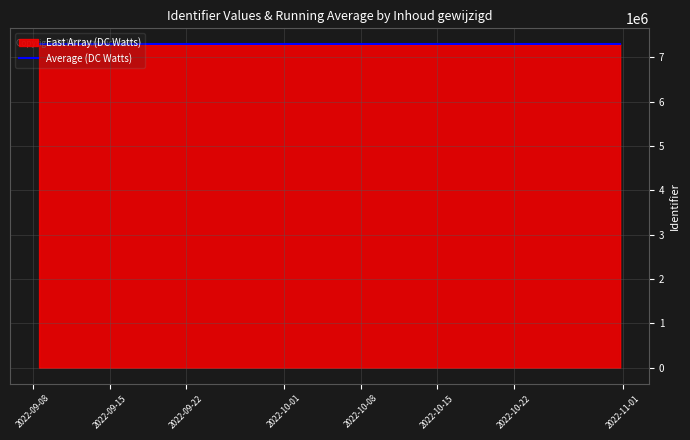

What is the smallest value displayed?

7291731.0